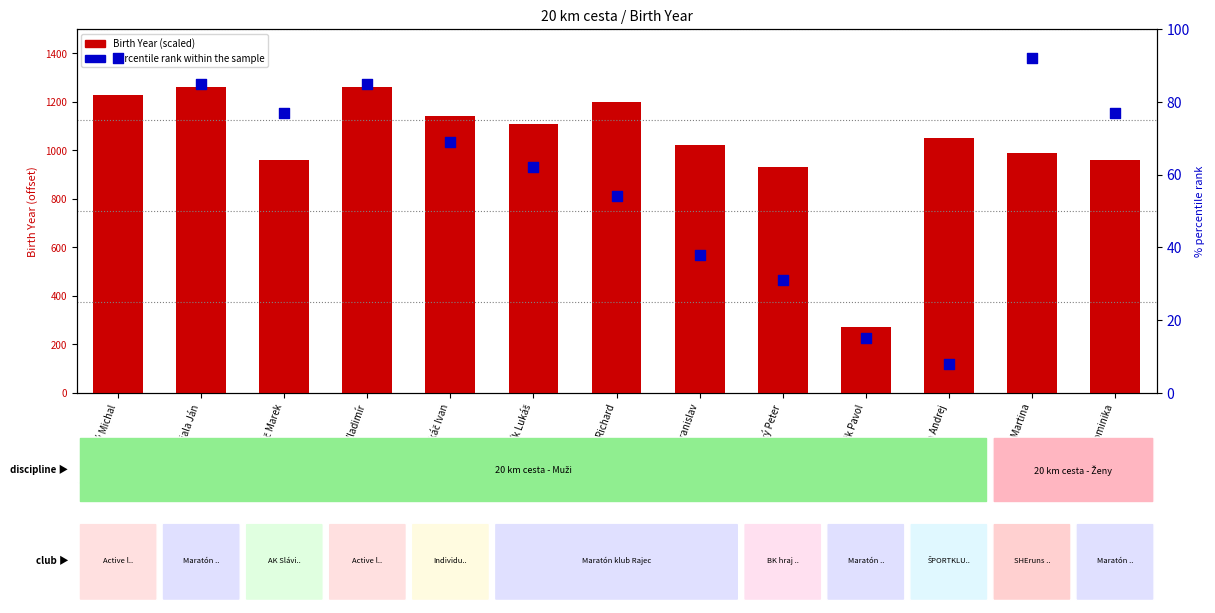

Is the value of Birth Year (scaled) at Černický Peter greater than the value of percentile rank within the sample at Žiga Andrej?

Yes